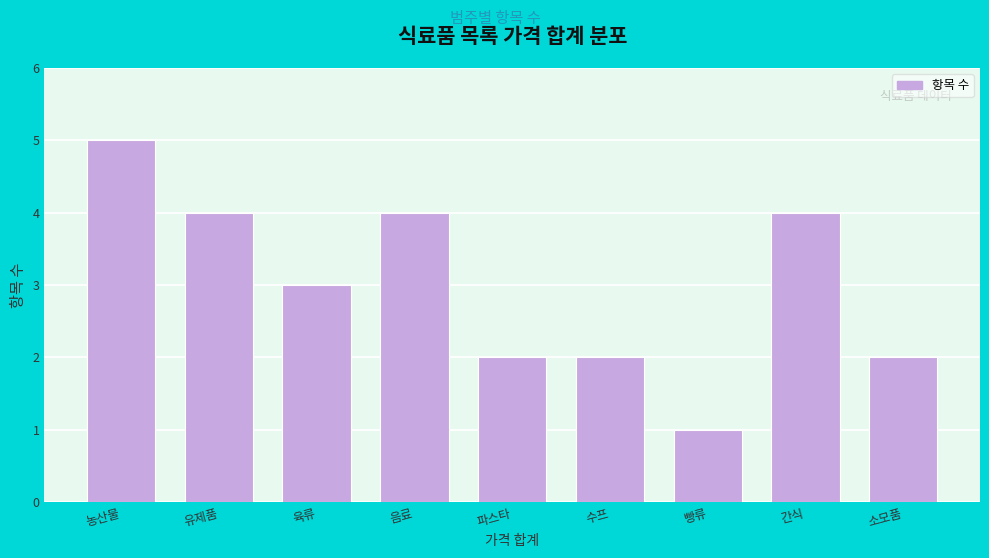

Reading left to right, what are all the values shown in this chart?

농산물=5	유제품=4	육류=3	음료=4	파스타=2	수프=2	빵류=1	간식=4	소모품=2